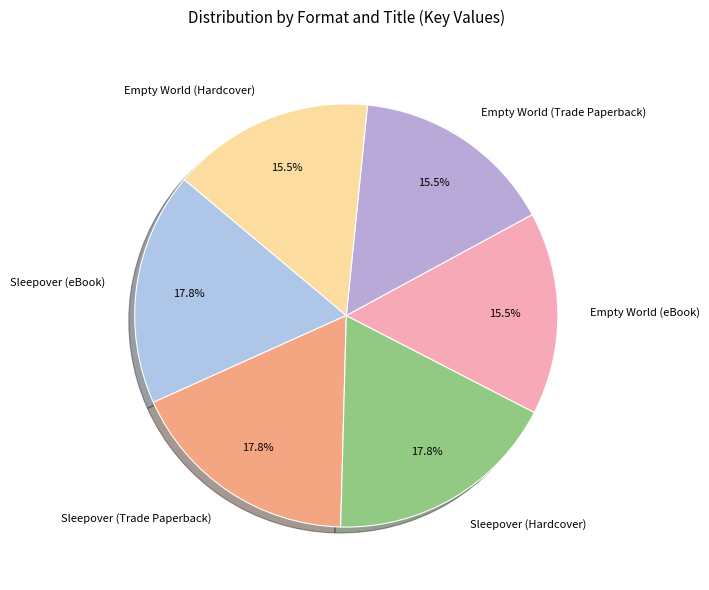

Is there any slice that represents more than half of the pie?

No